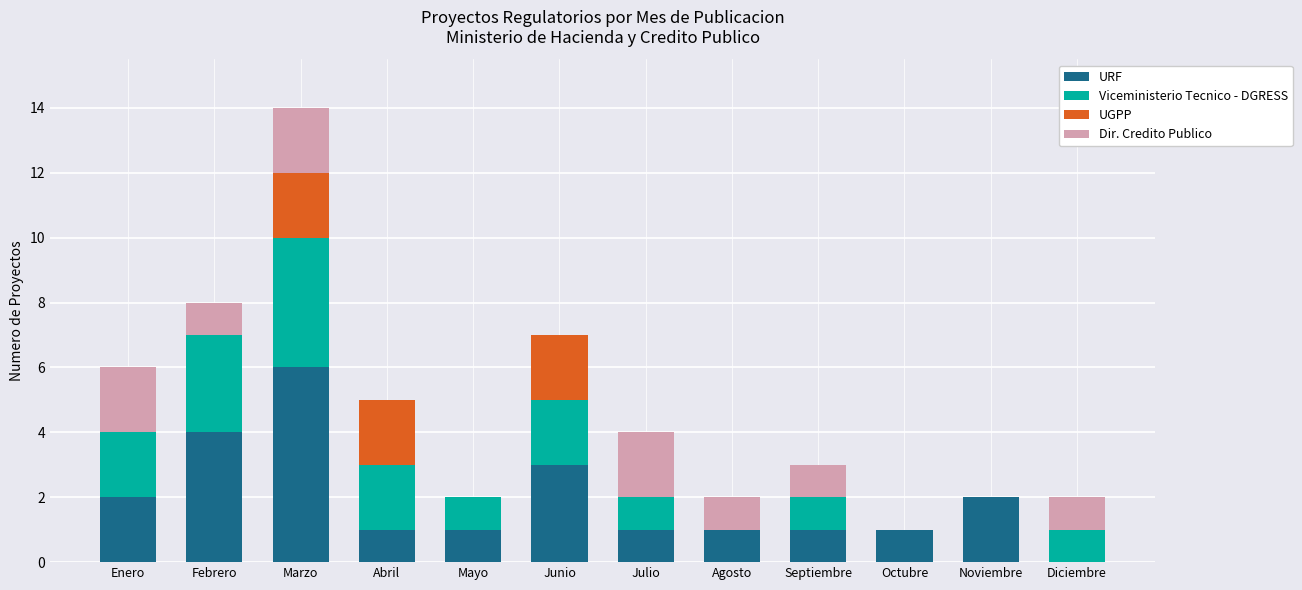

At which category is the sum across all series the highest?

Marzo